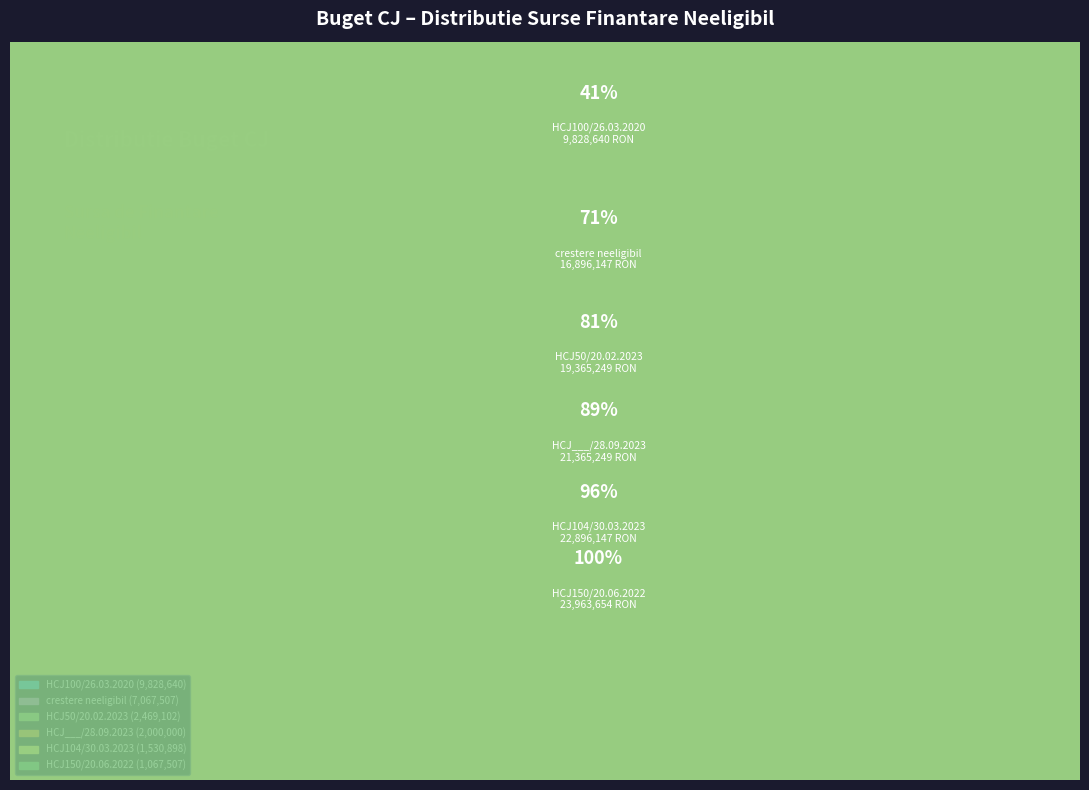

Count the number of slices in the pie.

6